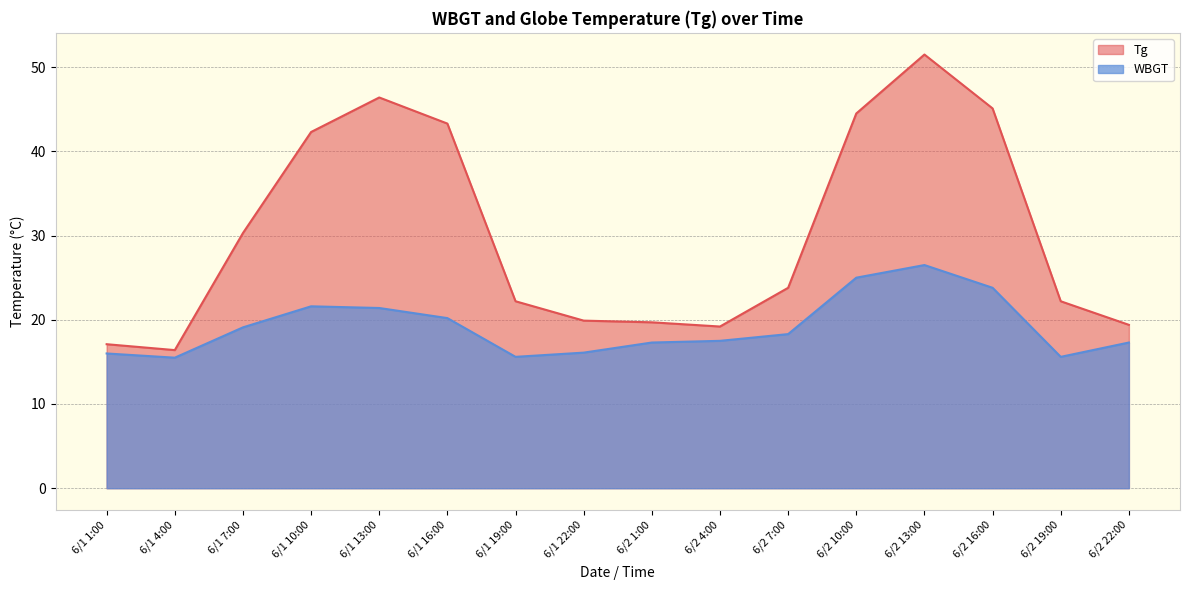

Which has a higher value, 6/1 4:00 or 6/1 10:00?

6/1 10:00